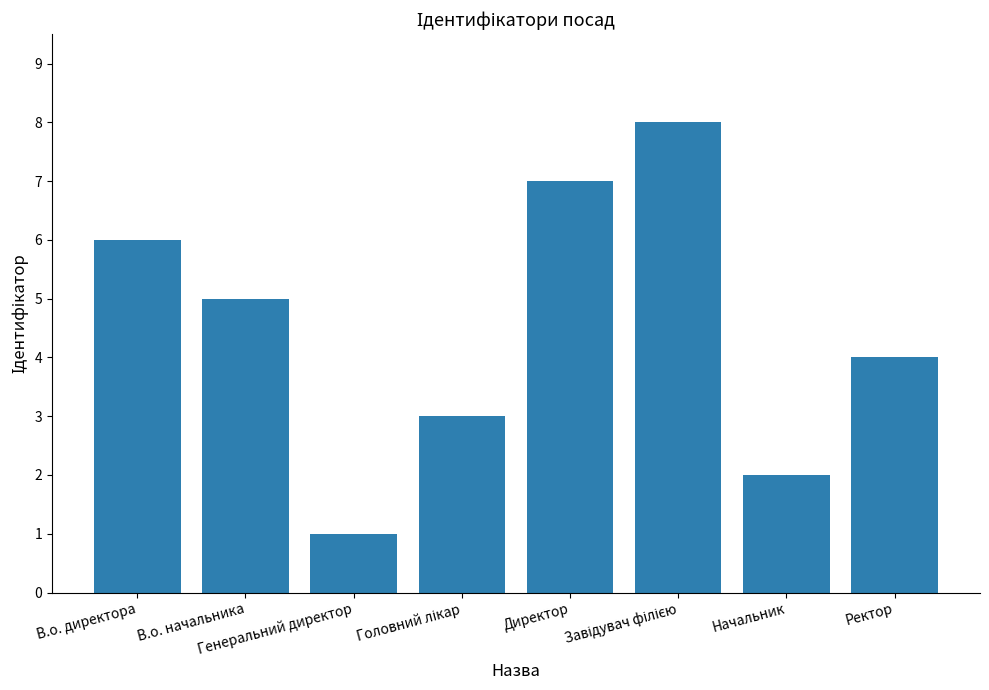

What is the difference between the maximum and second lowest values?

6